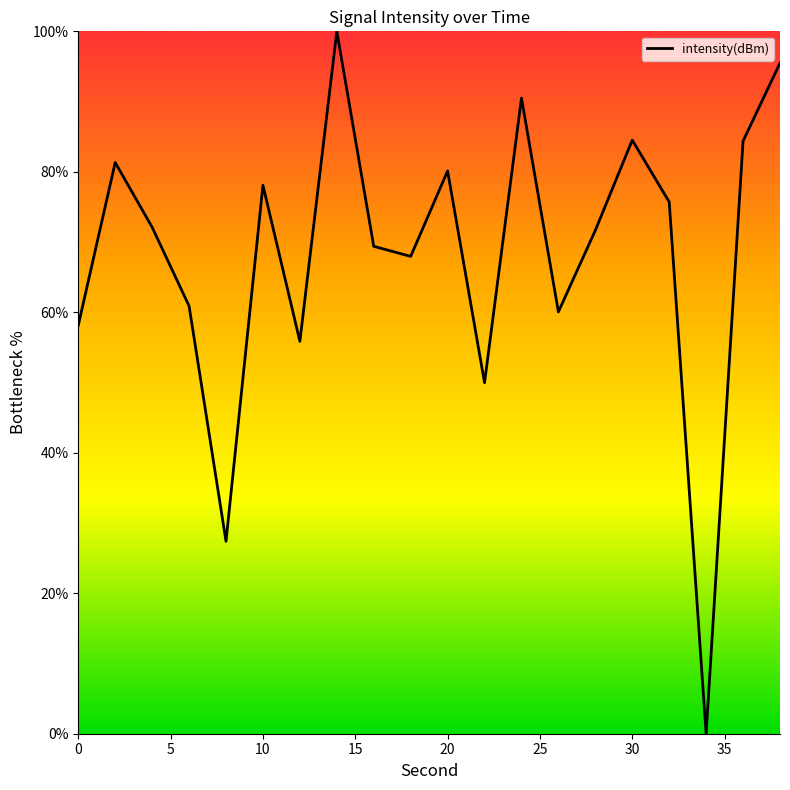

What is the greatest value displayed?

100.0